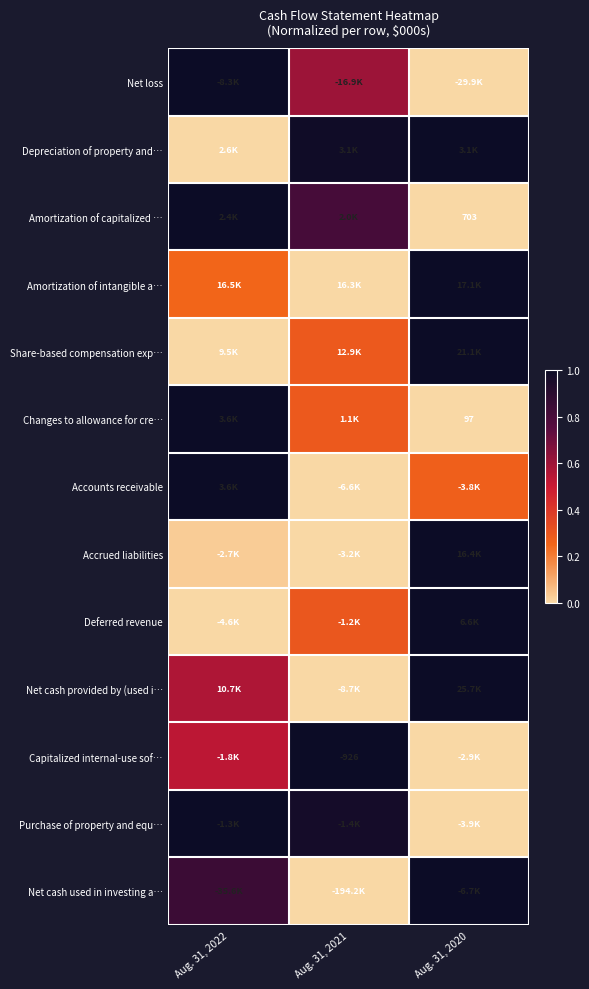

At which category is the sum across all series the highest?

Aug. 31, 2020